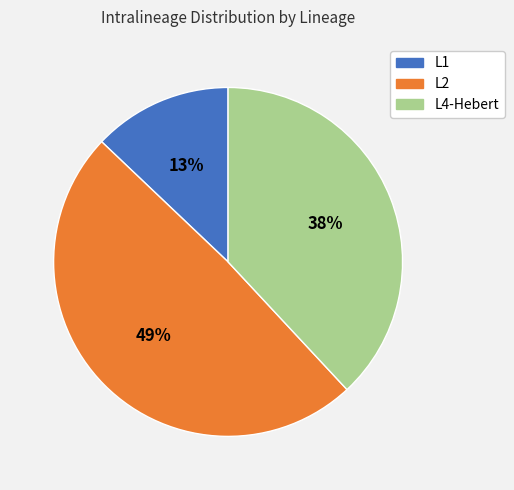

The L4-Hebert slice represents 46% of the pie. True or false?

False